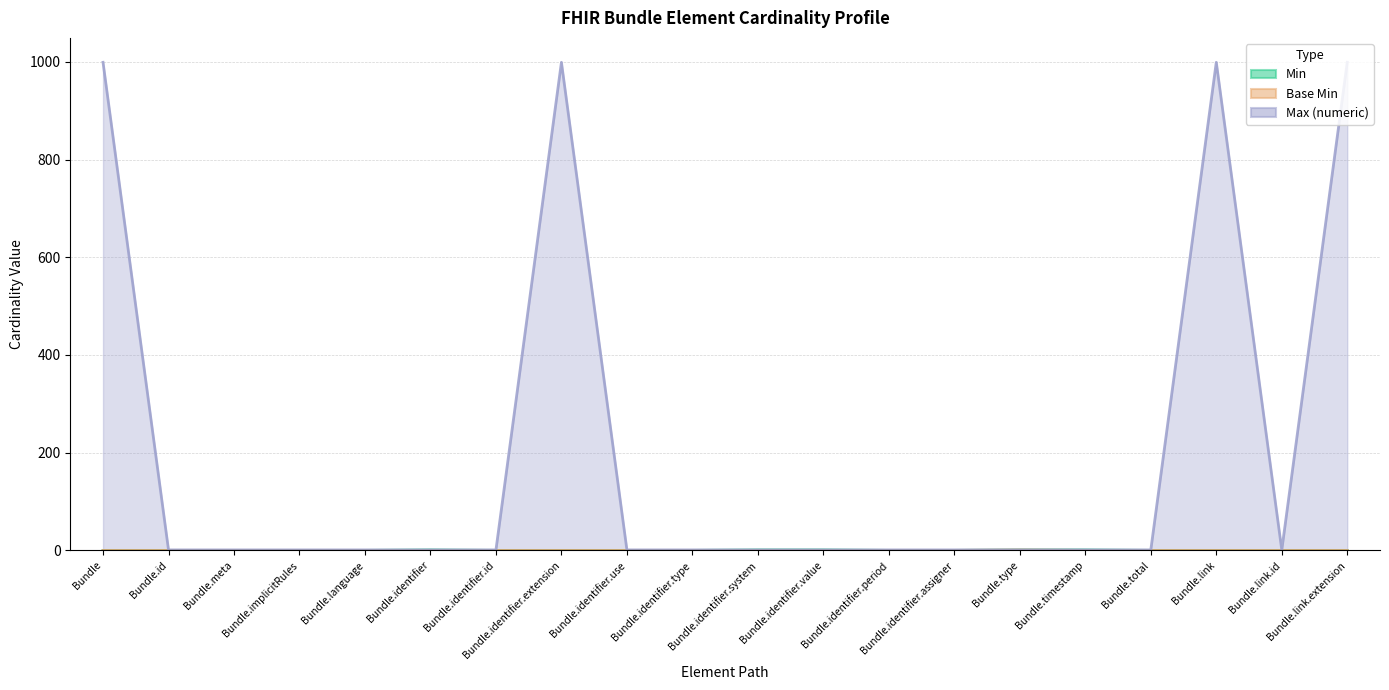

True or false: Min has a value of 1 at Bundle.type.

True